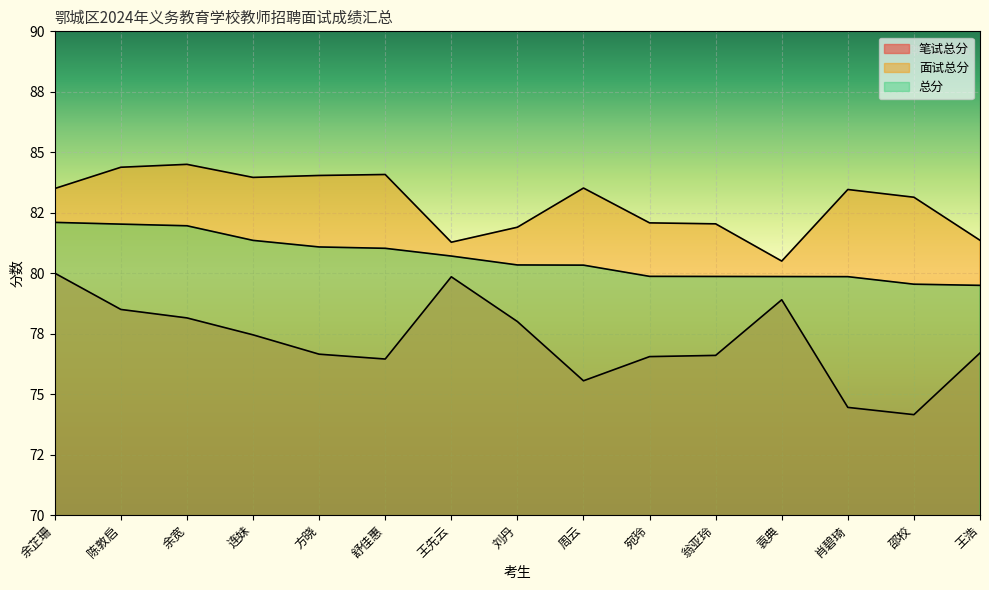

What is the sum of the 面试总分 values at 连妹 and 刘丹?

165.9